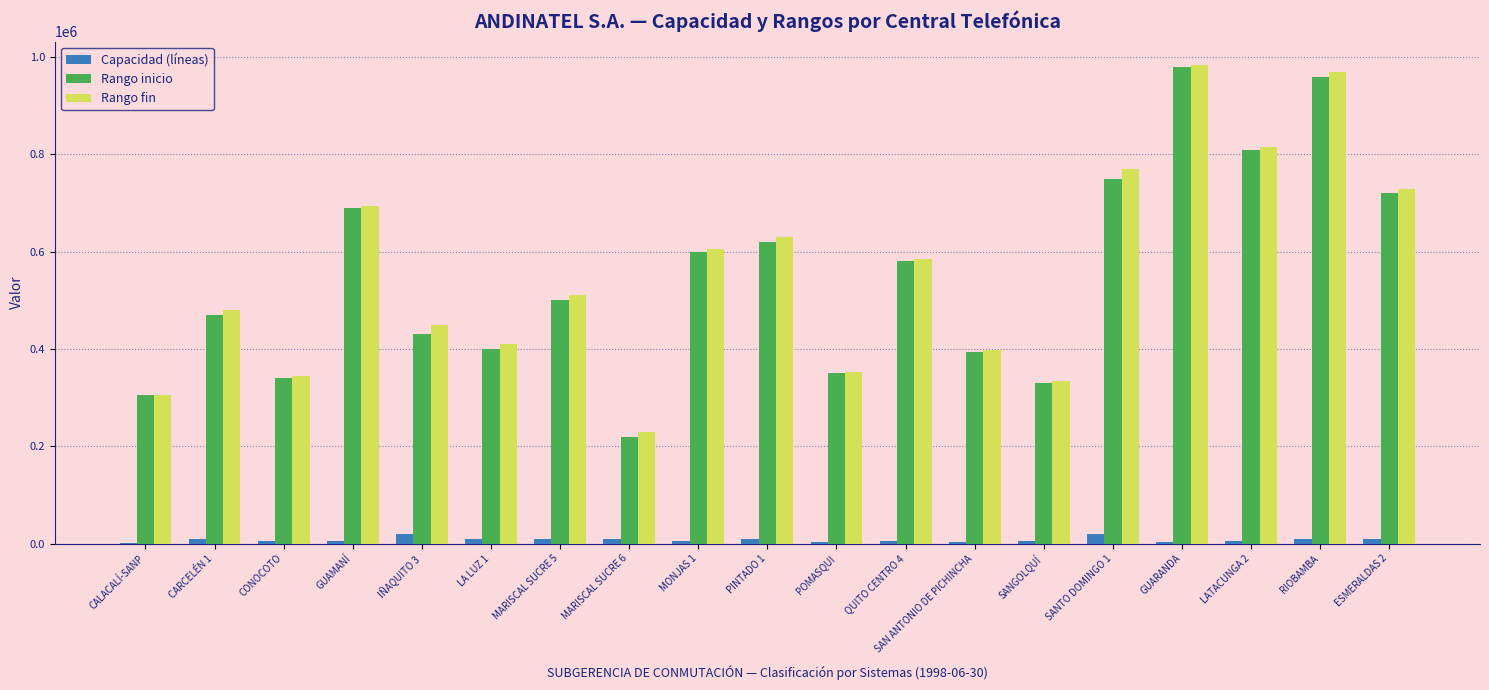

Is the value of Capacidad (líneas) at LA LUZ 1 greater than the value of Rango inicio at MARISCAL SUCRE 5?

No